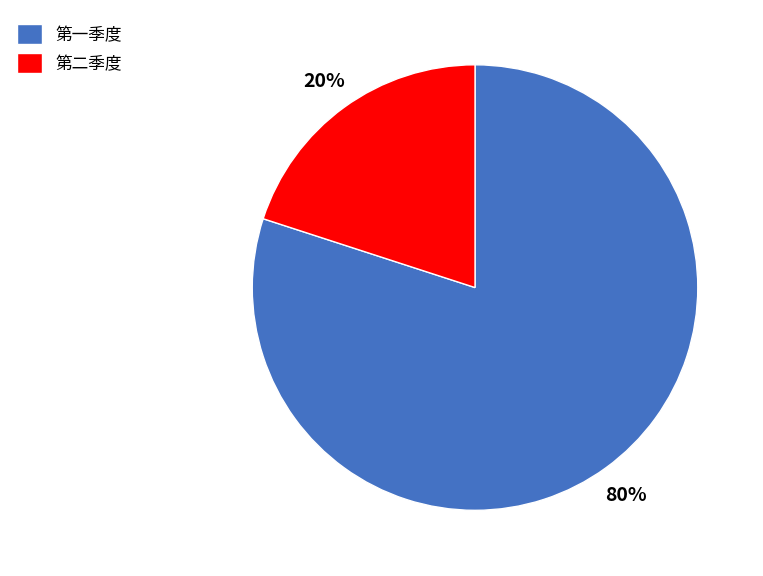

Rank the categories by value from highest to lowest.

第一季度, 第二季度